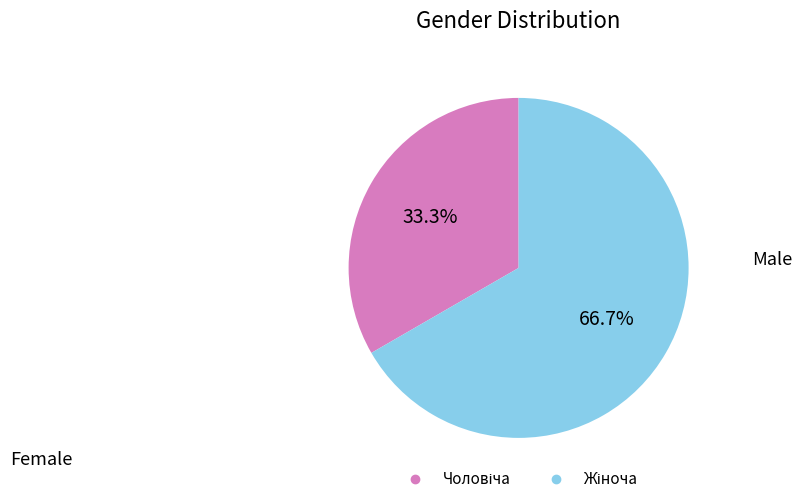

How many segments does this pie chart have?

2